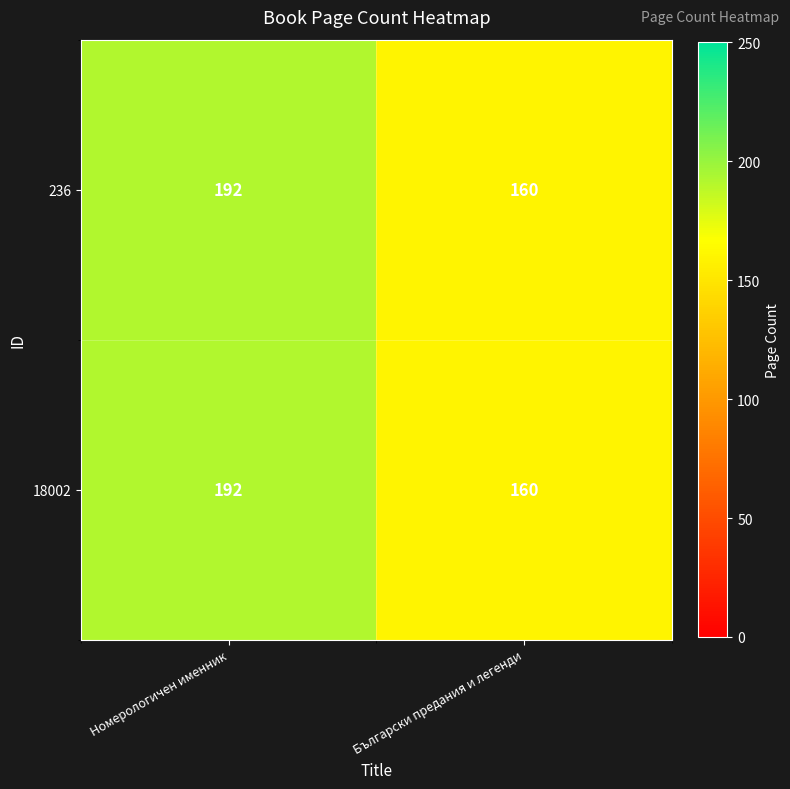

What value does the 18002 series have at Български предания и легенди?

160